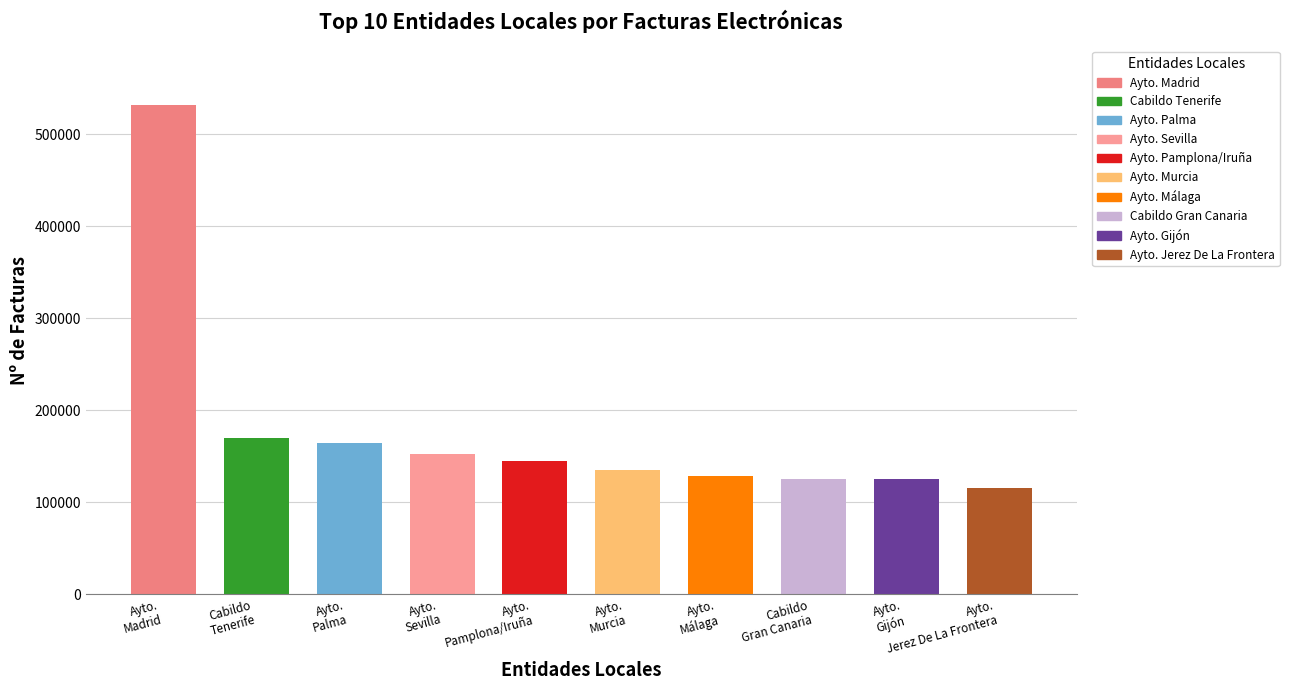

What is the difference between the values at AYUNTAMIENTO DE MURCIA and AYUNTAMIENTO DE JEREZ DE LA FRONTERA?

20013